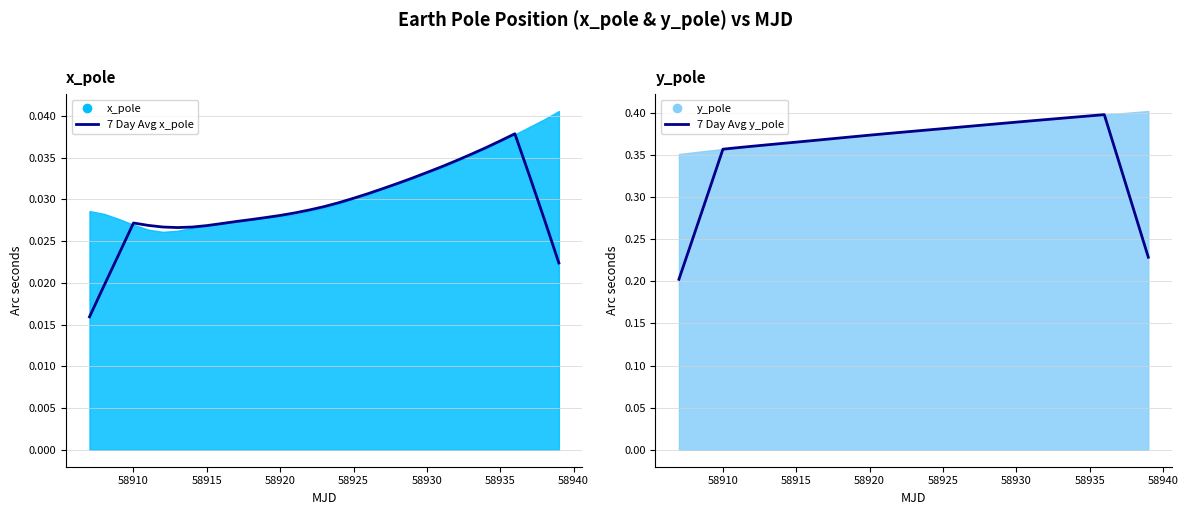

What is the minimum value for 7 Day Avg y_pole?

0.2